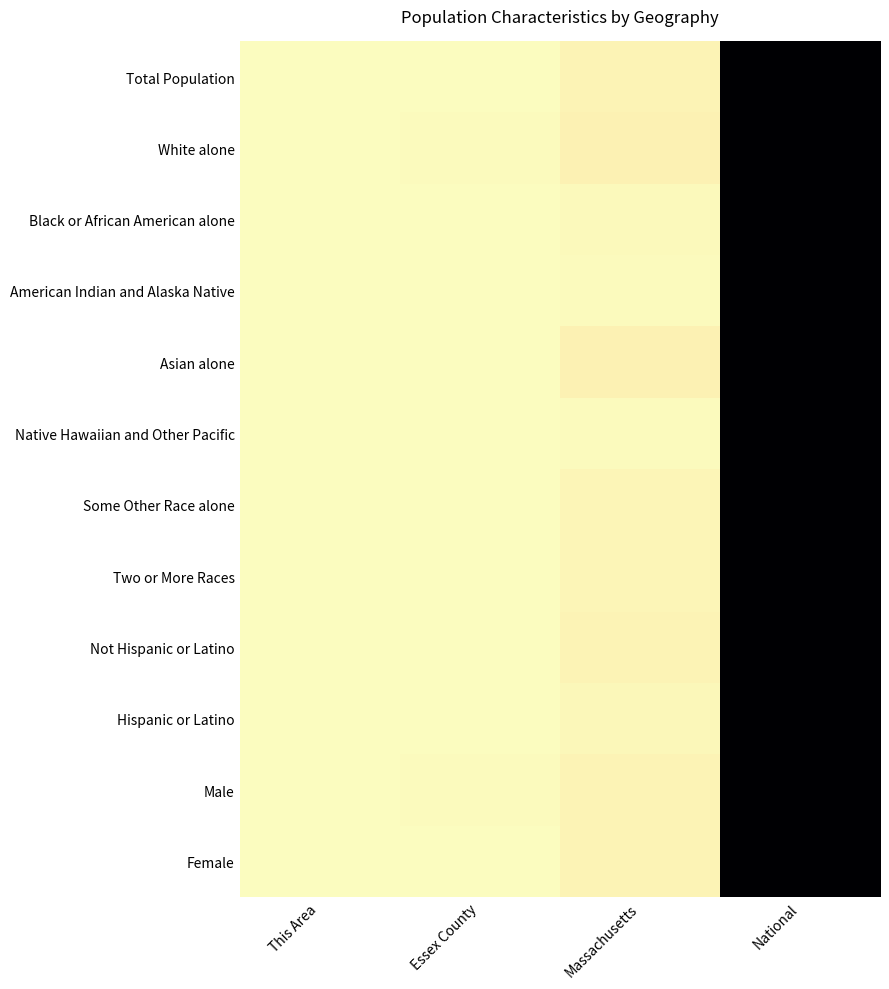

What is the total value across all series at Massachusetts?

0.2